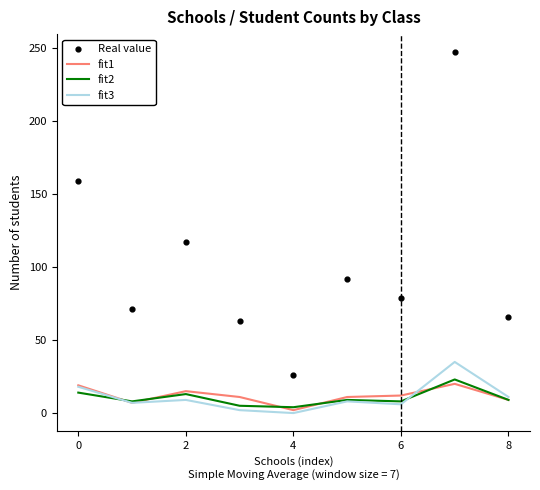

Which series reaches the minimum Y coordinate?

fit3